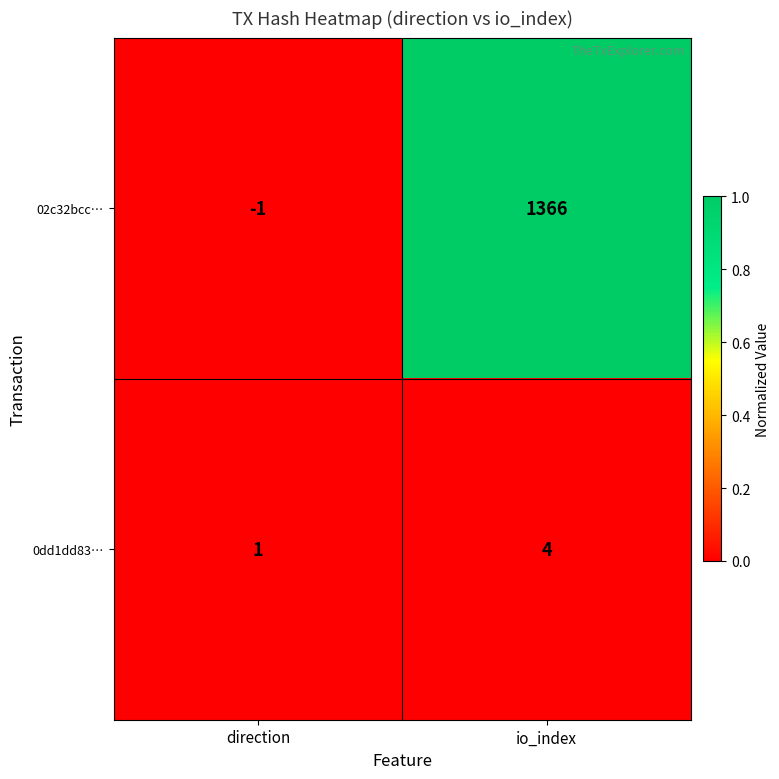

Reading left to right, what are all the values shown in this chart?

02c32bcc…: direction=-1	io_index=1366
0dd1dd83…: direction=1	io_index=4